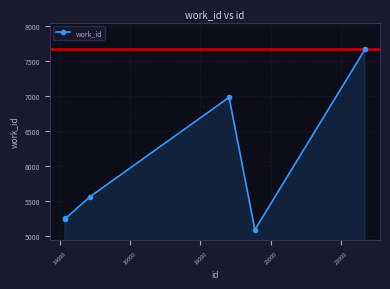

True or false: the data has more than 2 interior local peaks.

False